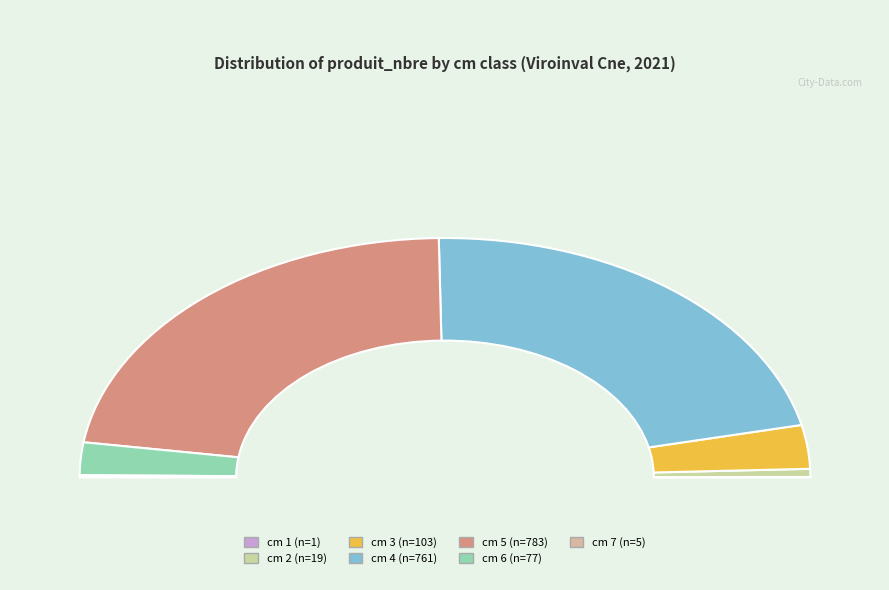

Which category has the biggest portion of the pie?

5